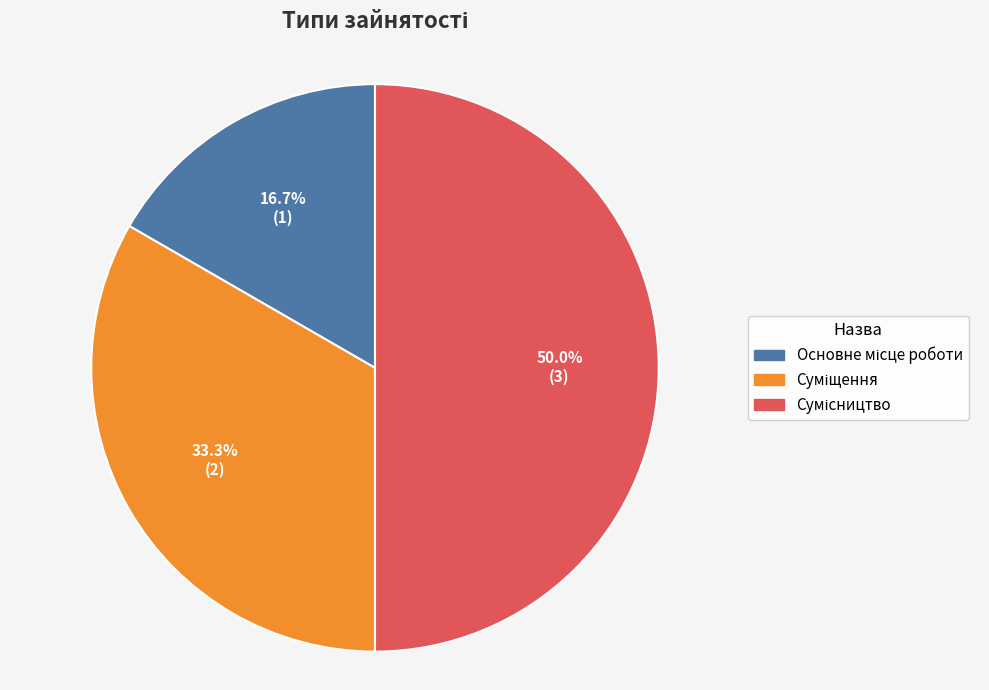

How many slices are in this pie chart?

3